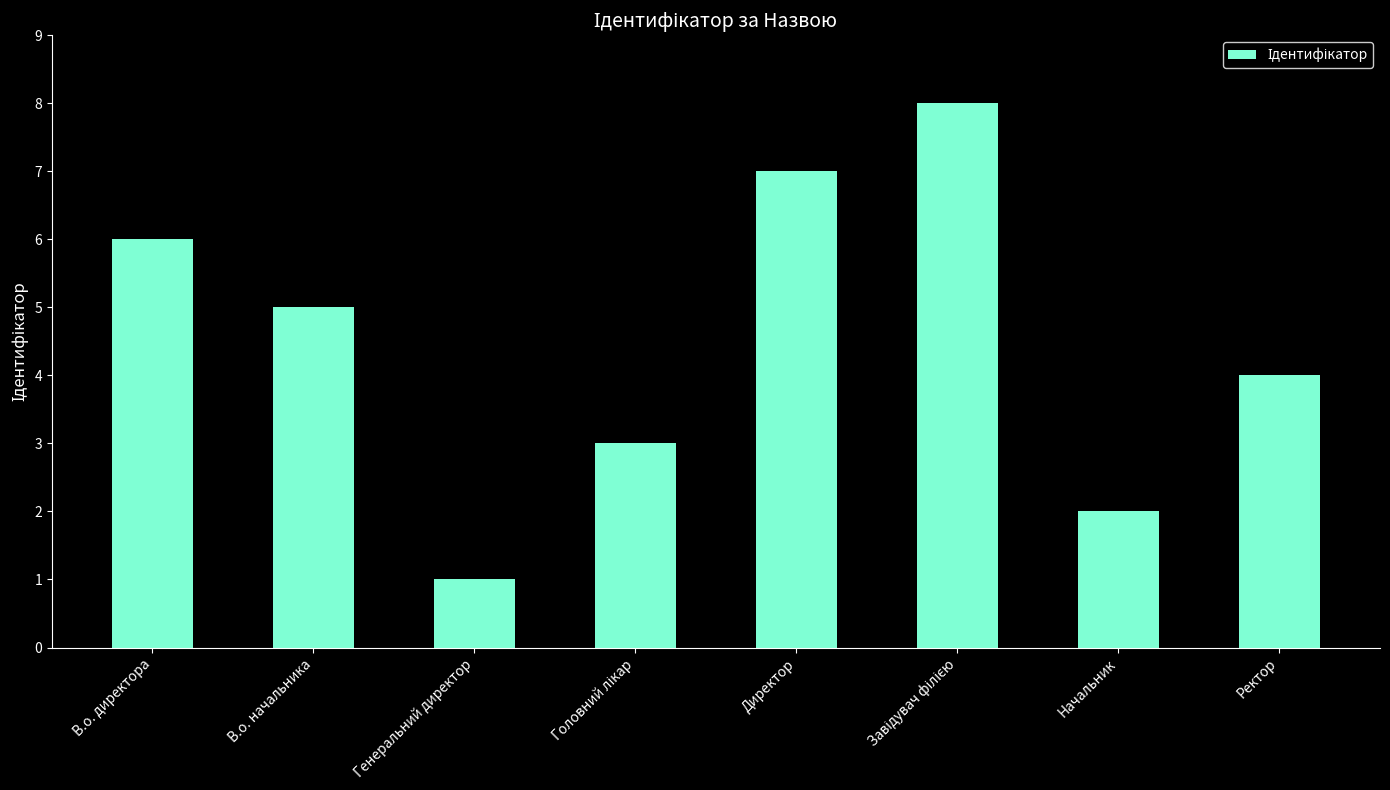

At which label is the value closest to 4?

Ректор